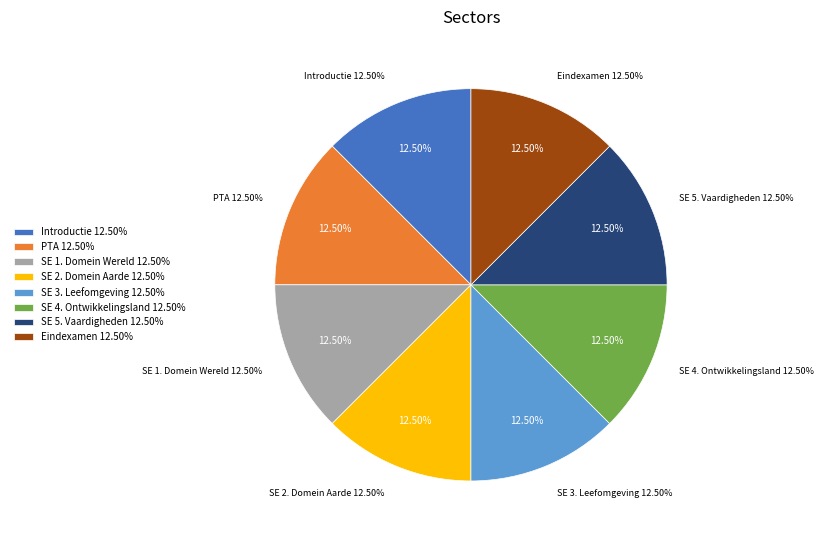

Which category has the smallest portion of the pie?

Introductie